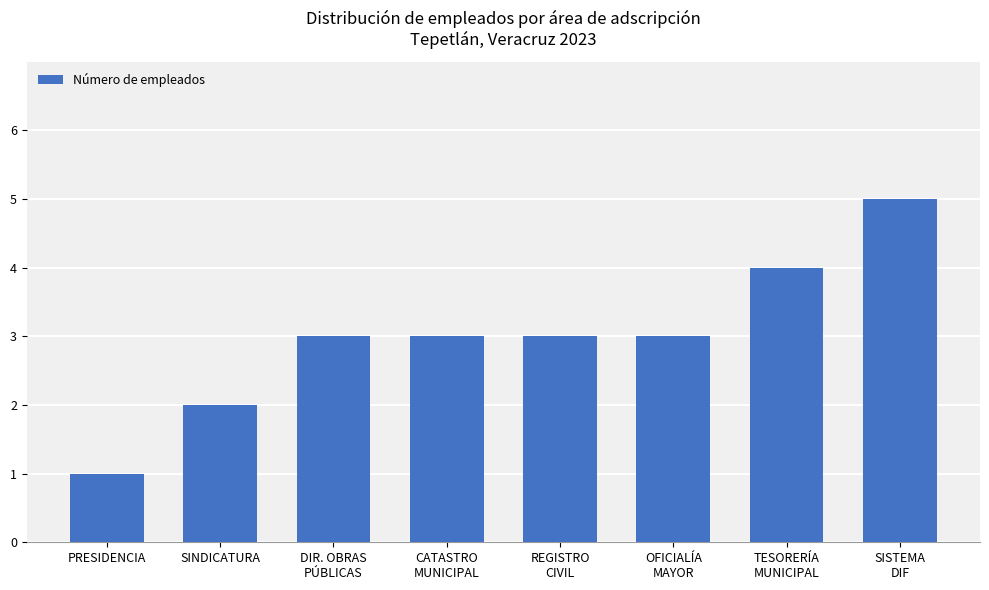

What is the smallest value displayed?

1